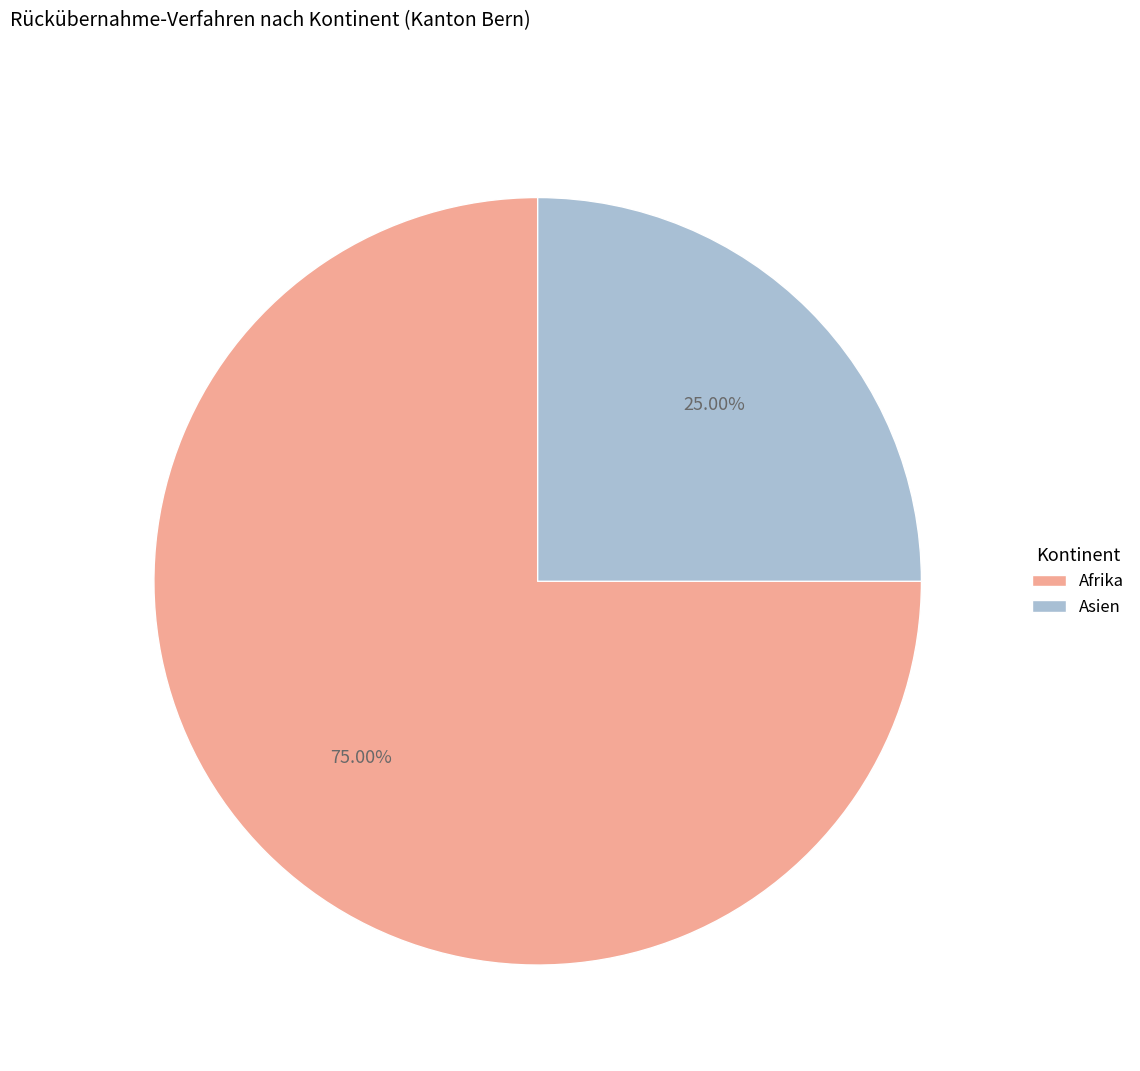

How many segments does this pie chart have?

2